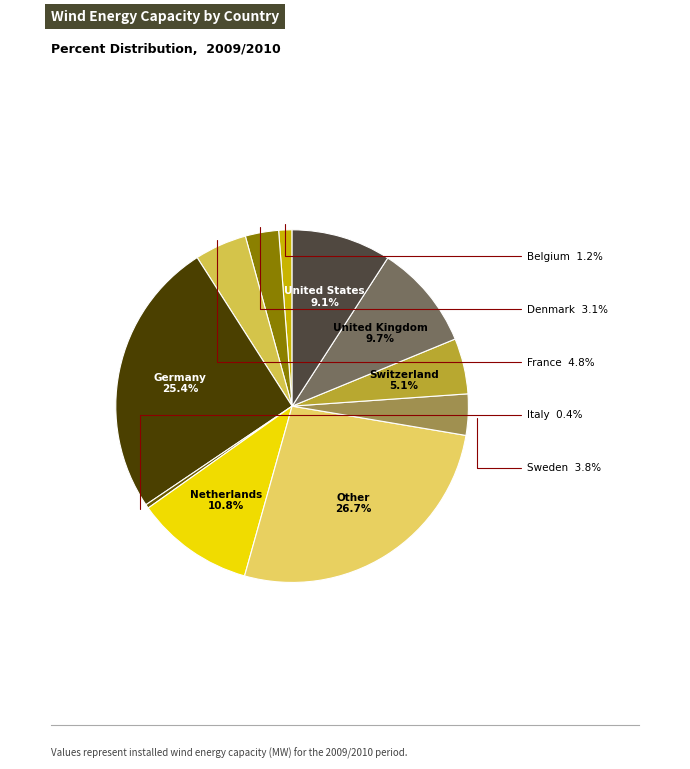

To the nearest percent, what is the difference between the largest and smallest slice percentages?

26%